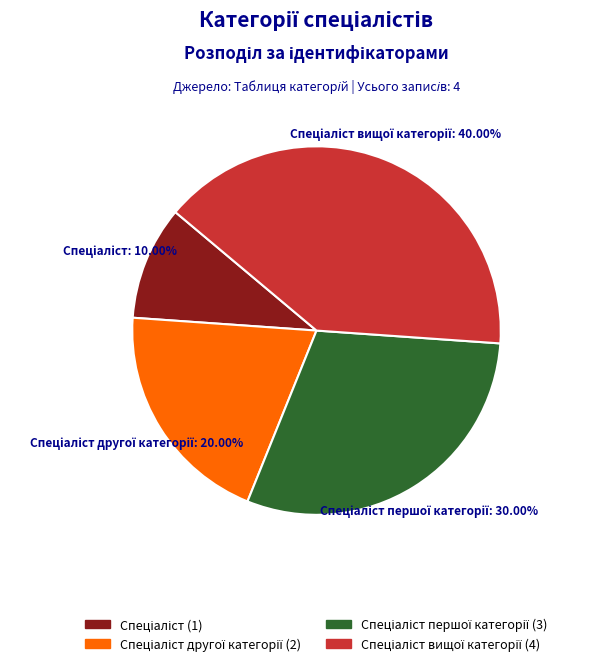

How many slices are in this pie chart?

4